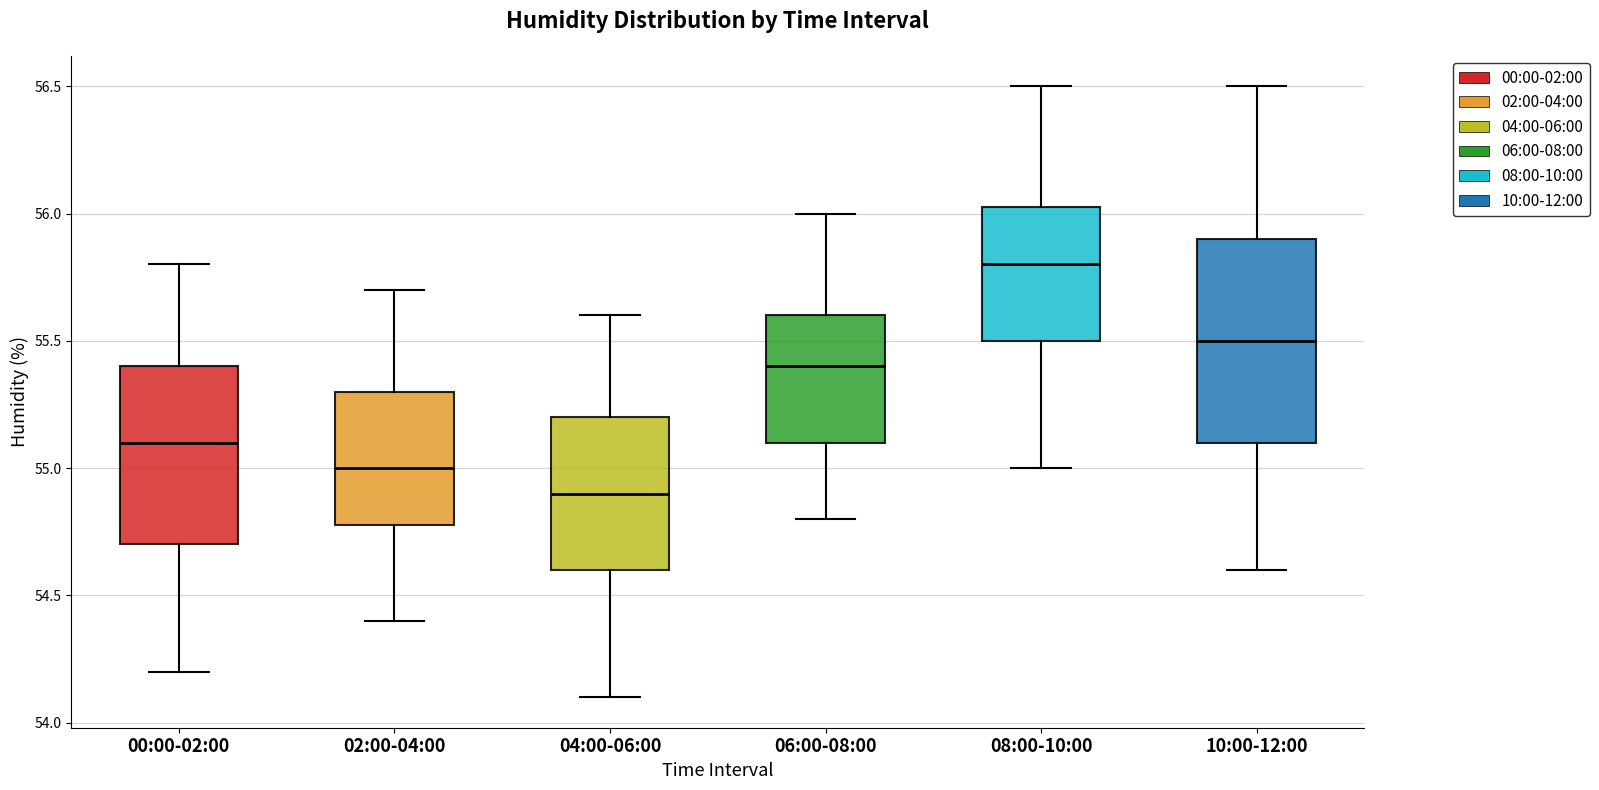

Where is the upper edge of the box for 02:00-04:00 on the y-axis? The values are not printed on the chart, so give them approximately, as read against the axis.

55.30